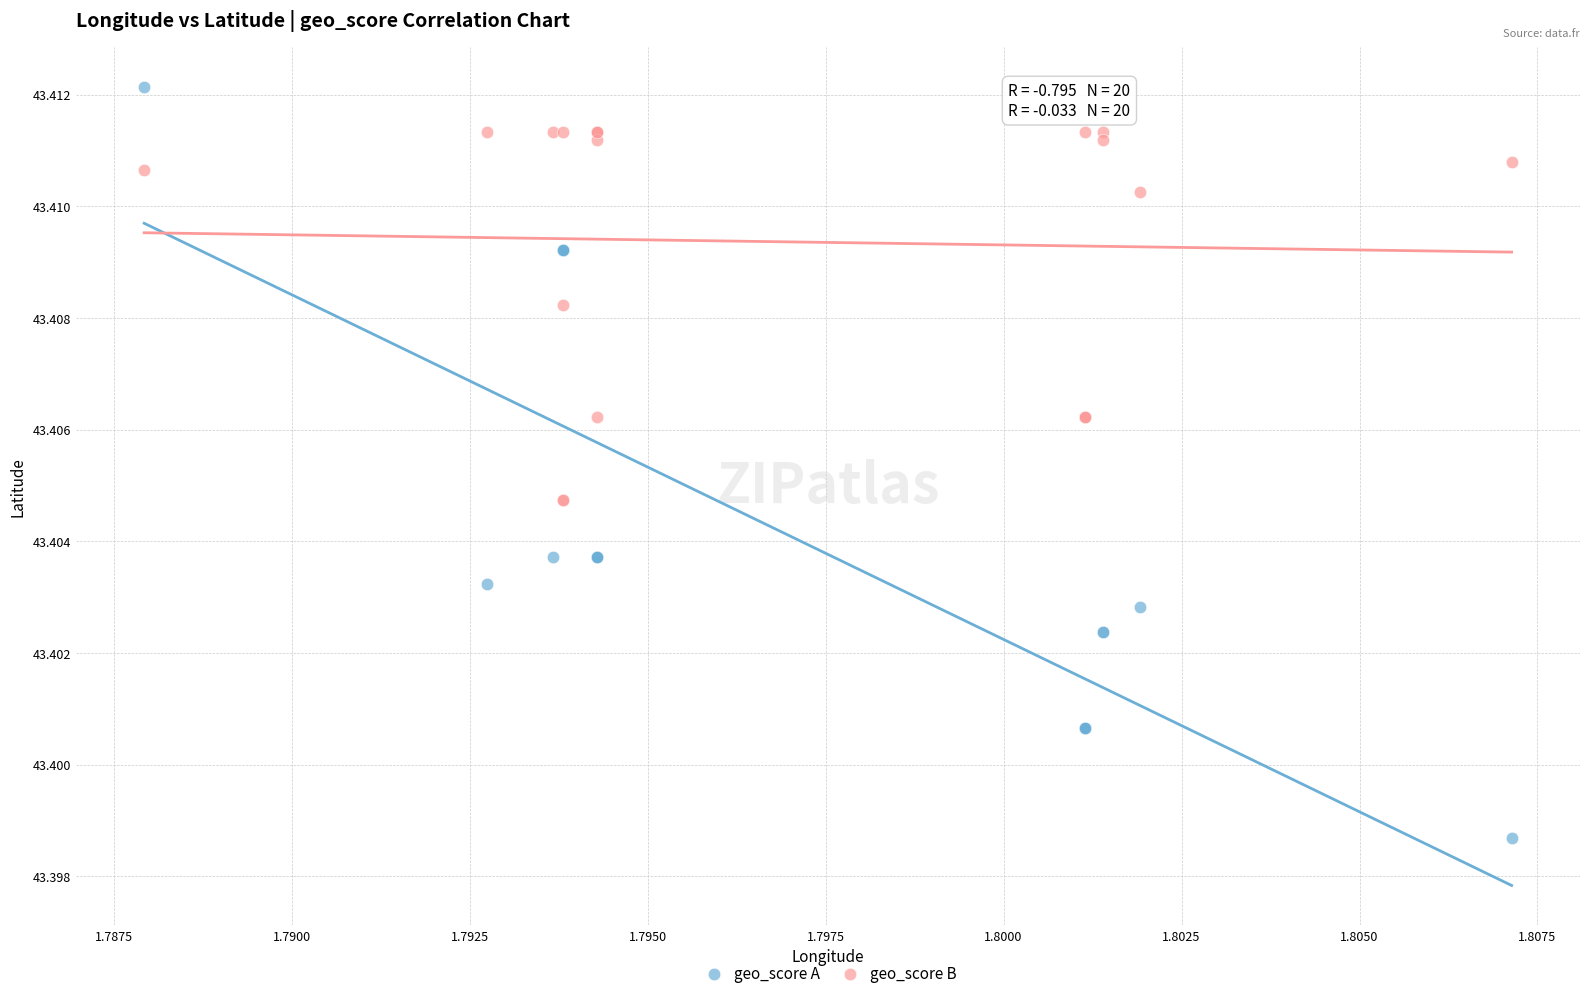

What are all the series names shown in the legend?

geo_score A, geo_score B